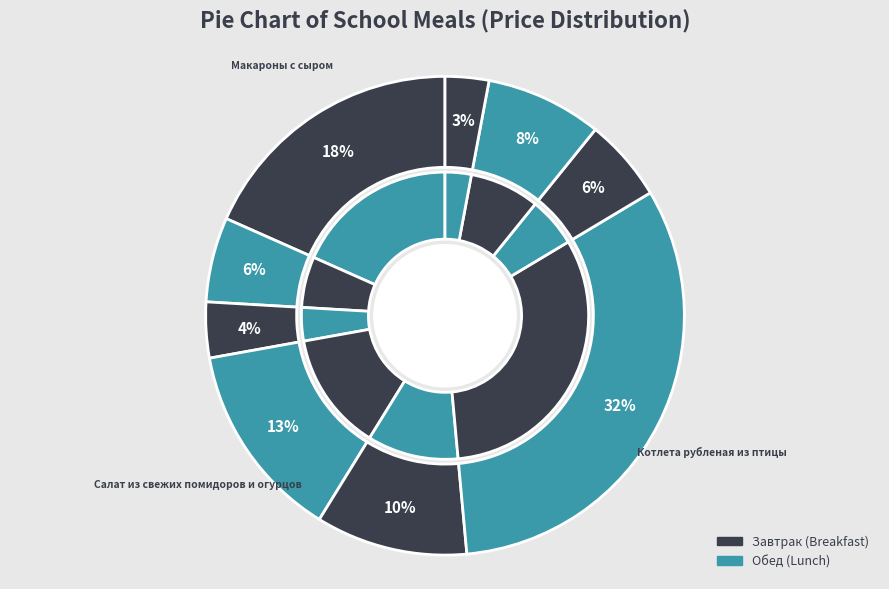

How many slices are in this pie chart?

9